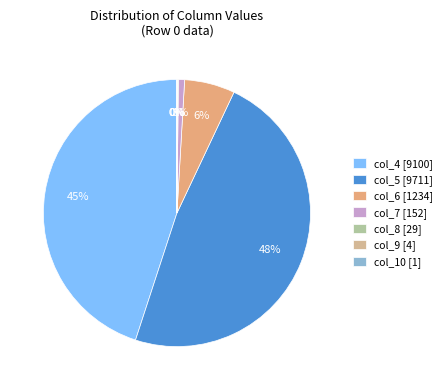

Which category has the biggest portion of the pie?

col_5 [9711]